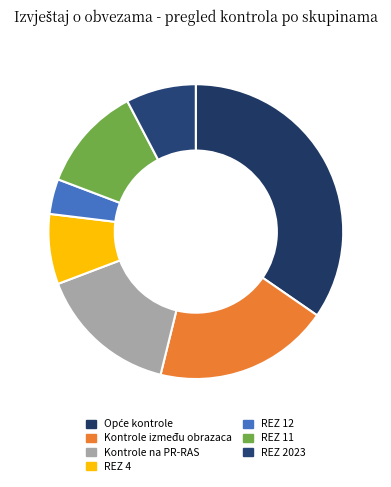

How many segments does this pie chart have?

7